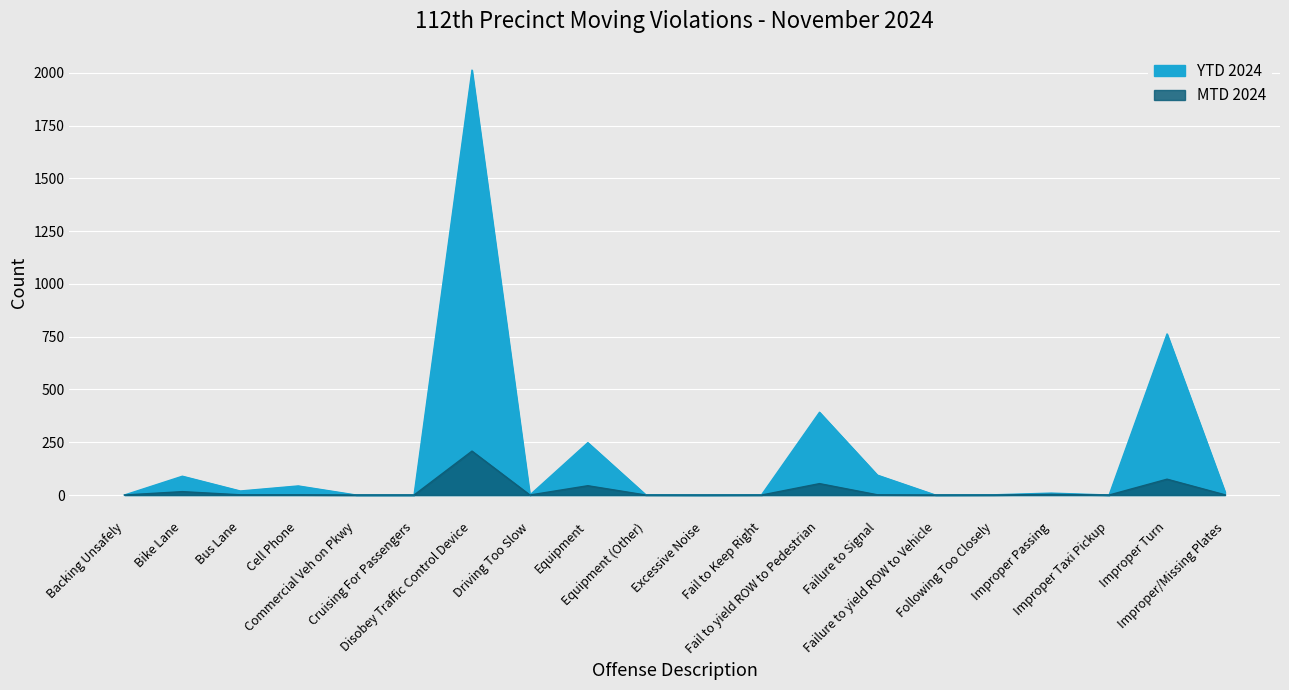

What is the difference between the maximum and second lowest values in the YTD 2024 series?

2013